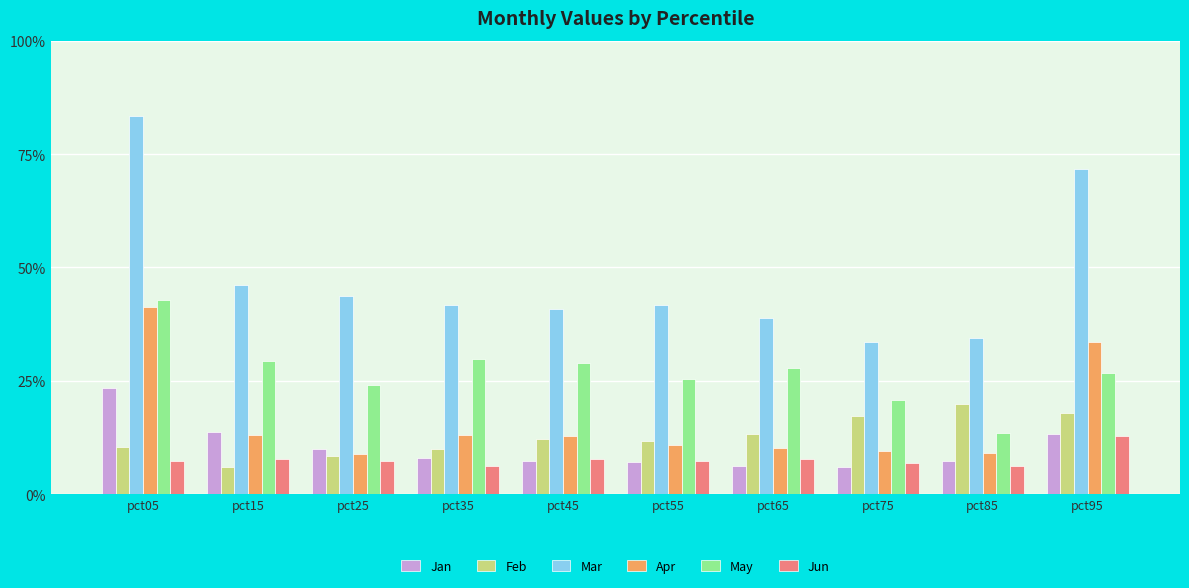

Does the chart contain any negative values?

No